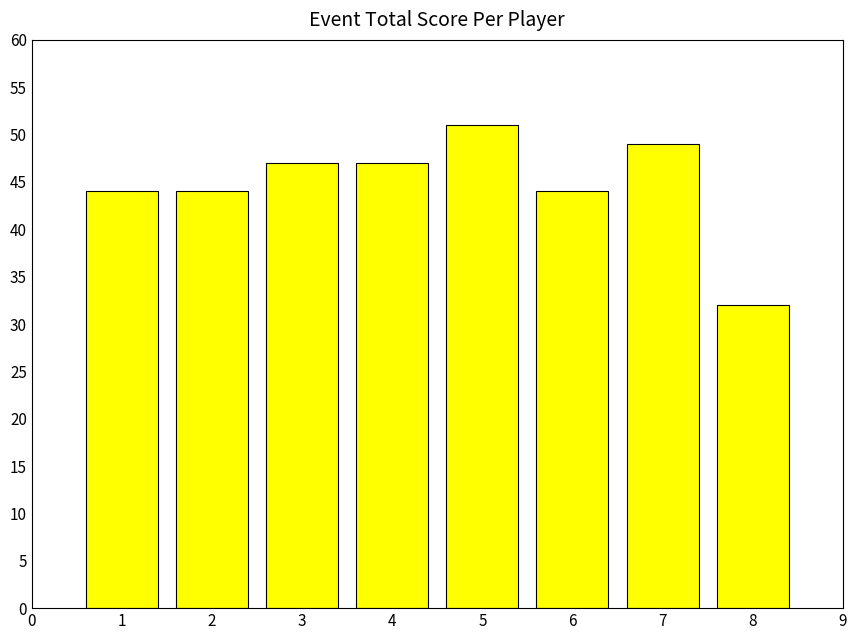

True or false: the data shows 76 at 2.

False